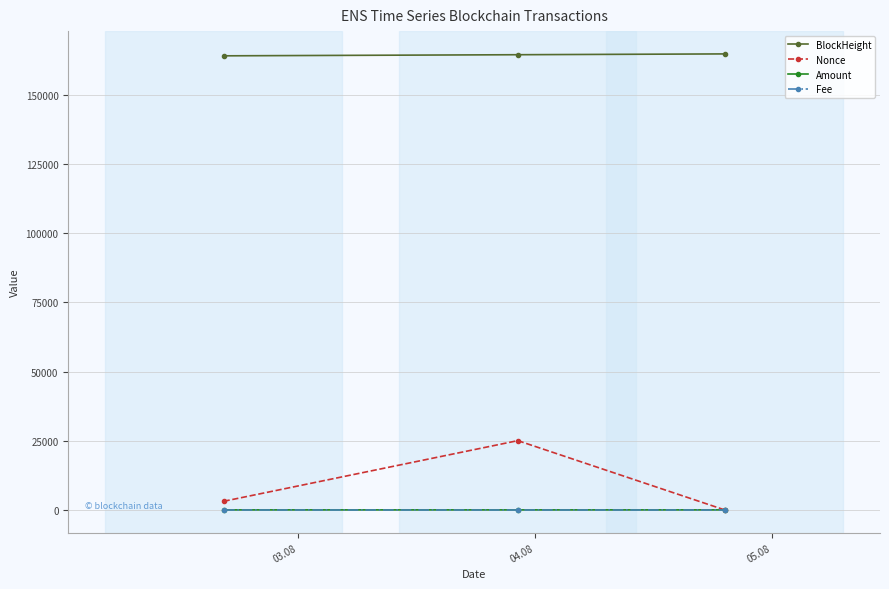

Which series has the widest spread of values?

Nonce